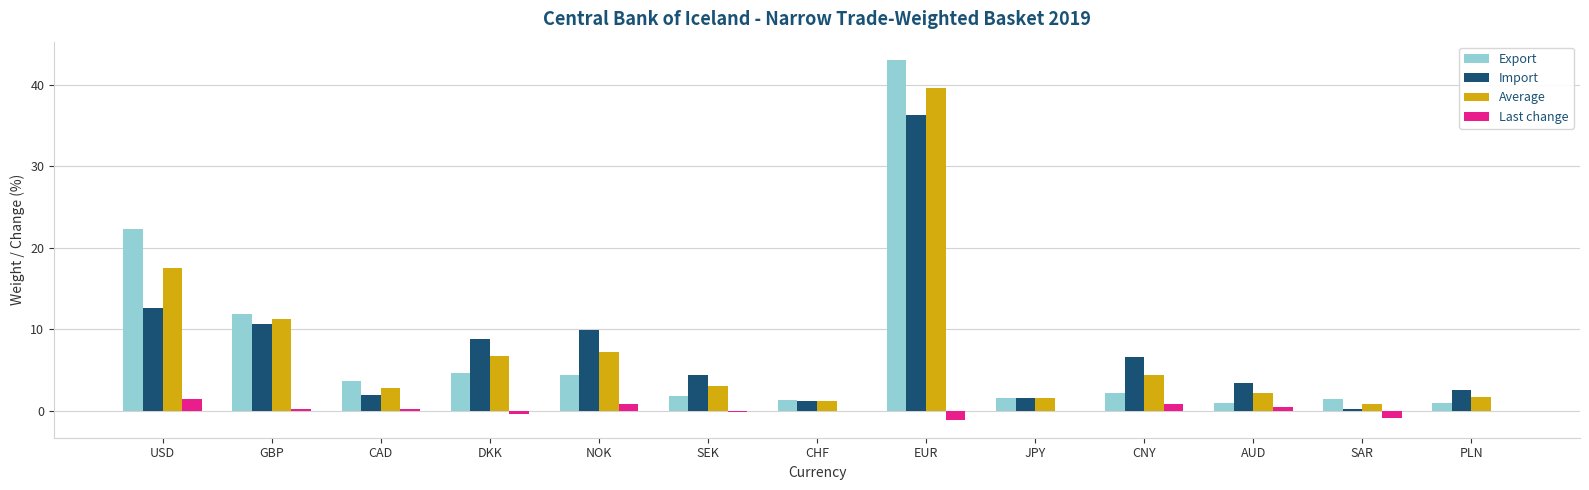

What is the spread (max minus min) of values at EUR?

44.1